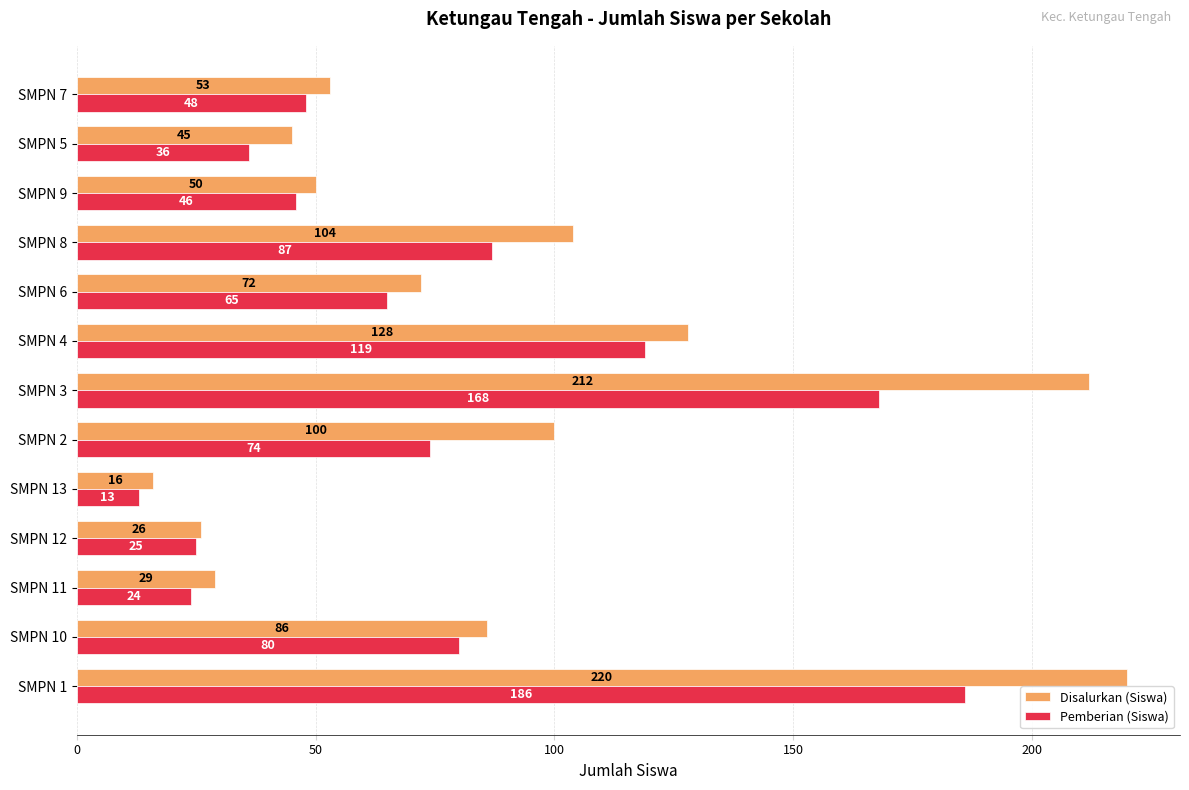

List the series in order of their peak value, lowest first.

Pemberian (Siswa), Disalurkan (Siswa)